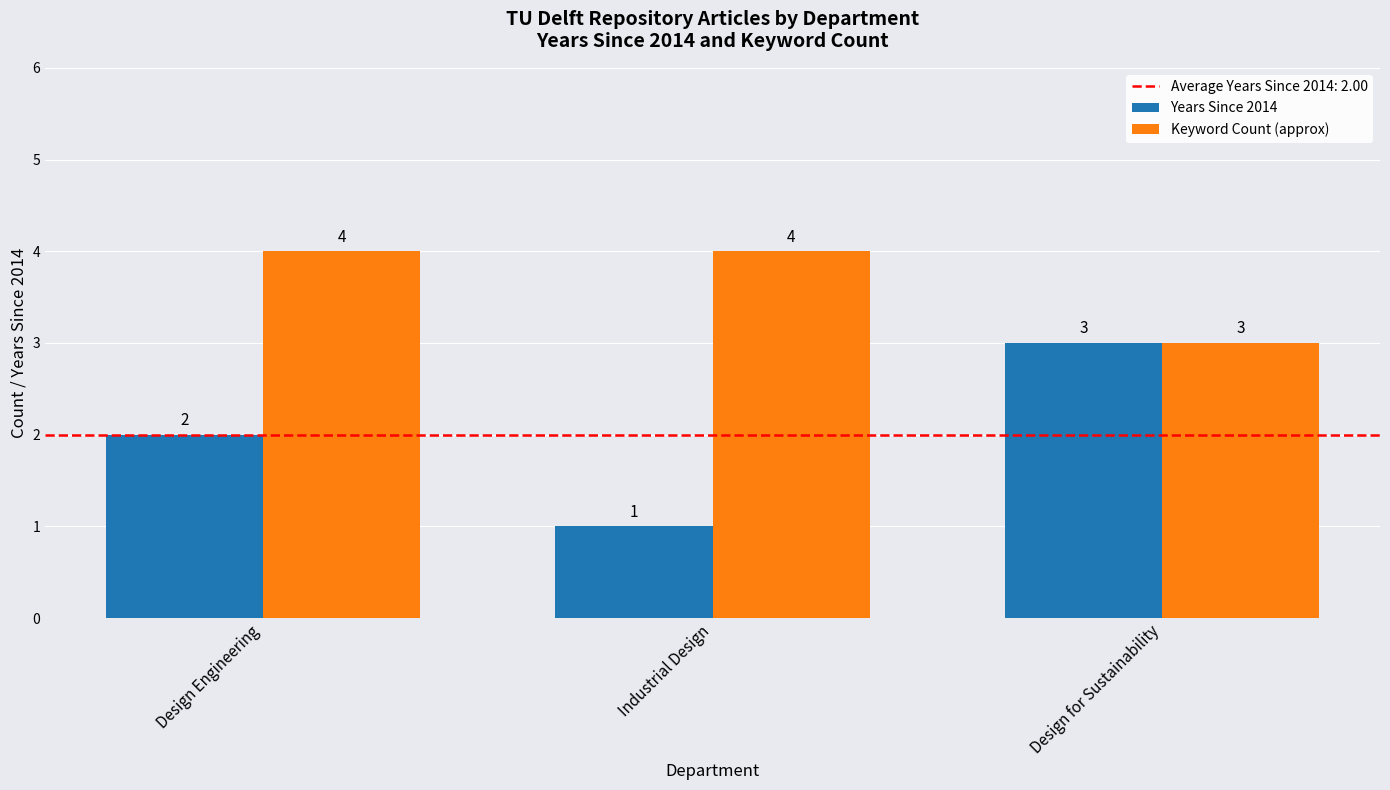

What is the highest value of the Years Since 2014 series?

3